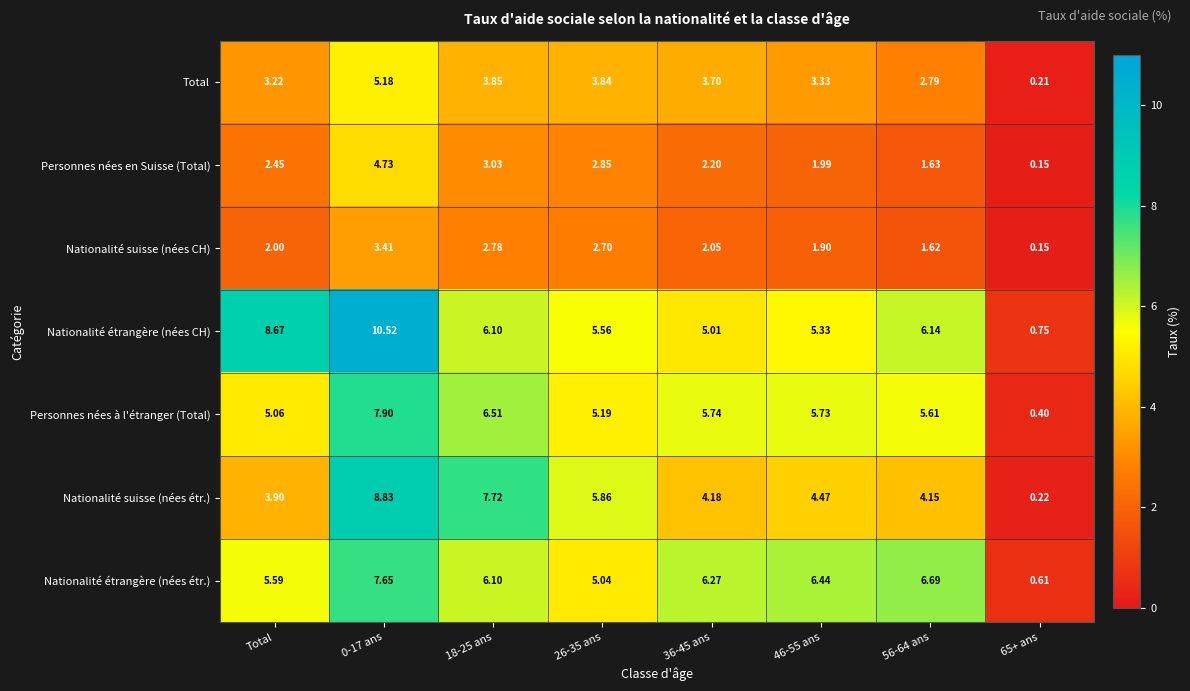

Which series has the largest total across all categories?

Nationalité étrangère (nées CH)